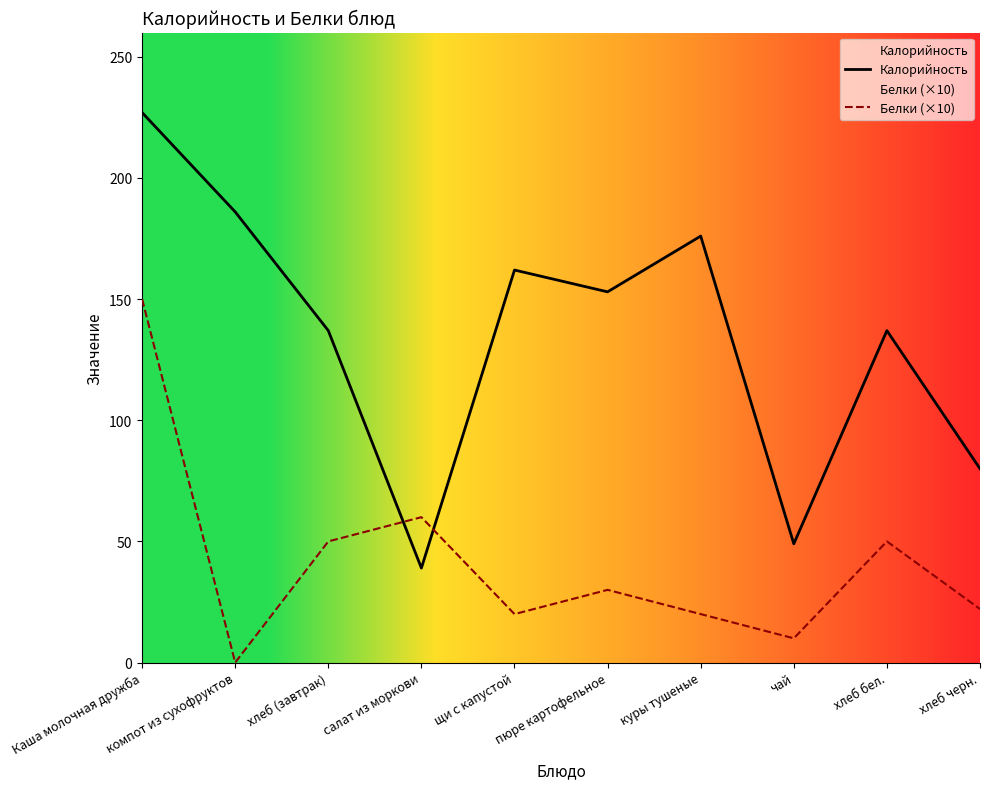

How many values in the Белки (×10) series exceed 30?

4